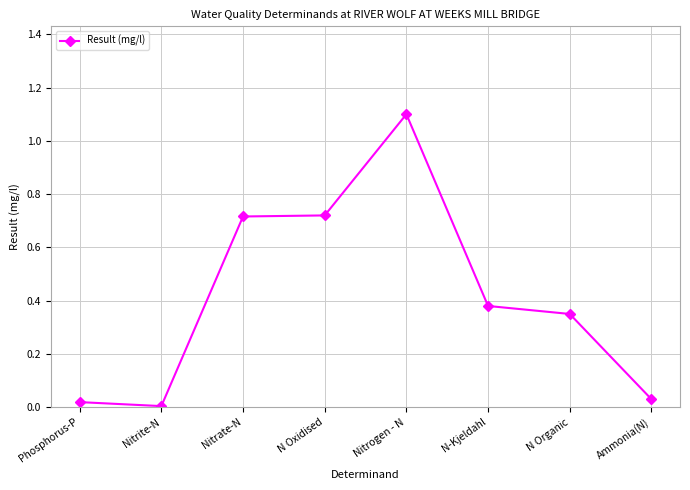

What is the sum of the values at Nitrogen - N and Ammonia(N)?

1.1